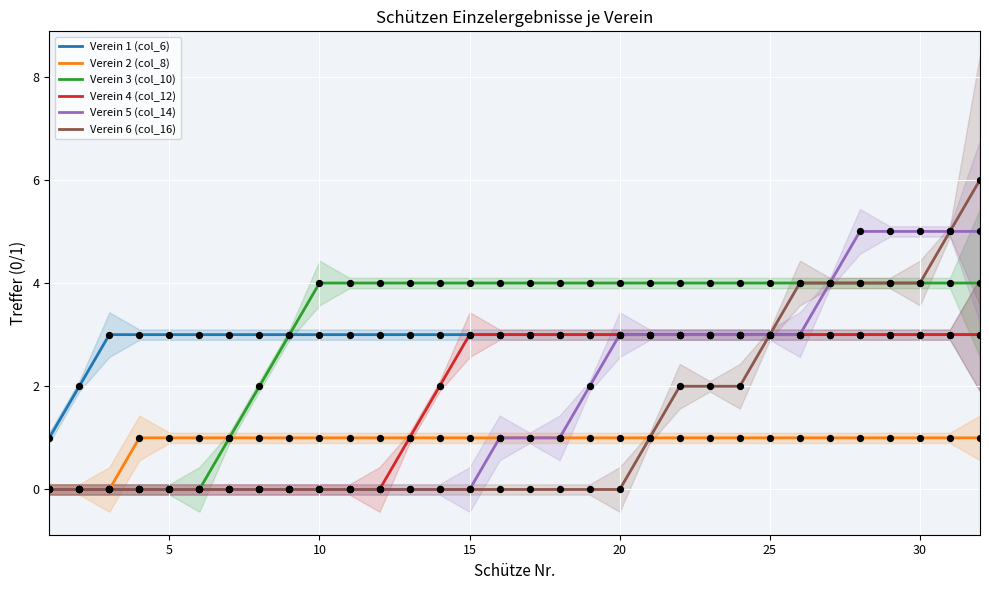

What are all the series names shown in the legend?

Verein 1 (col_6), Verein 2 (col_8), Verein 3 (col_10), Verein 4 (col_12), Verein 5 (col_14), Verein 6 (col_16)